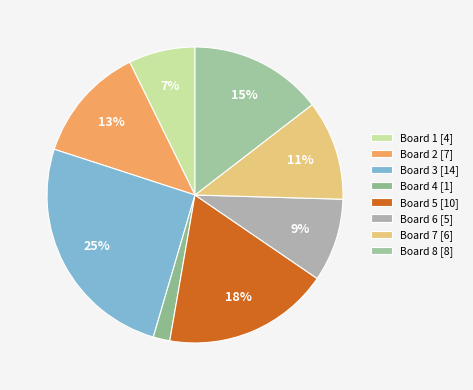

What is the smallest slice in the pie chart?

Board 4